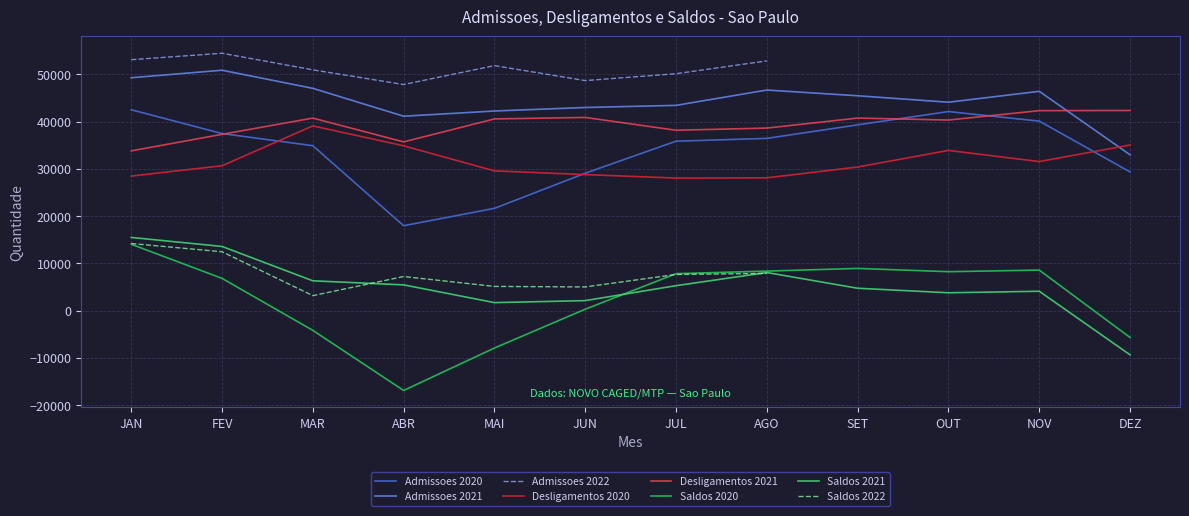

True or false: Saldos 2021 and Desligamentos 2021 cross at least once.

False